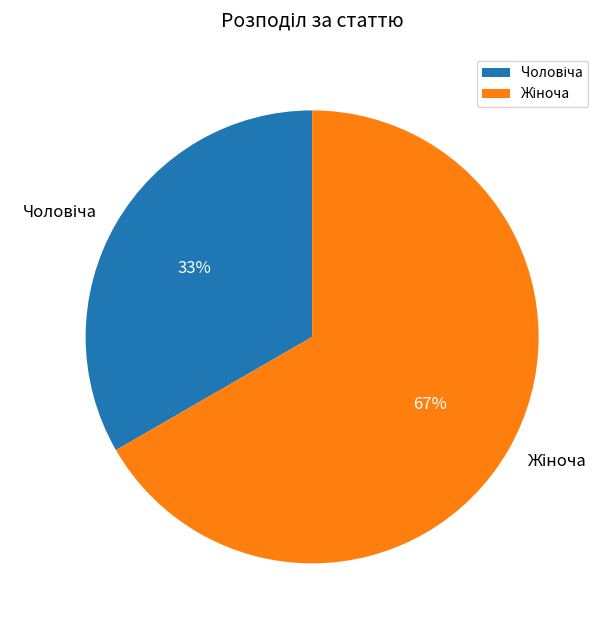

How many slices are in this pie chart?

2